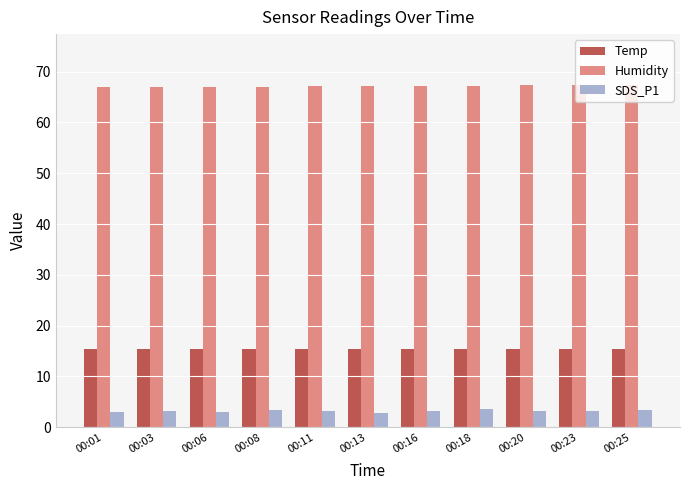

Read the SDS_P1 value at 00:06.

3.1